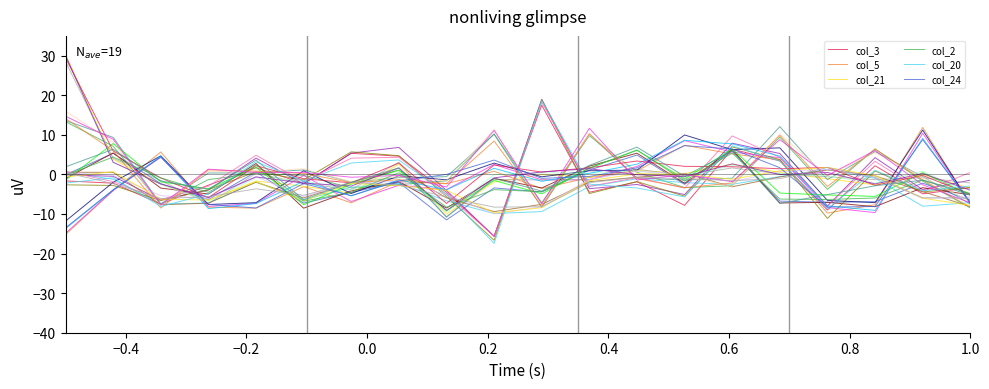

Does the chart display data point markers on the line(s)?

No